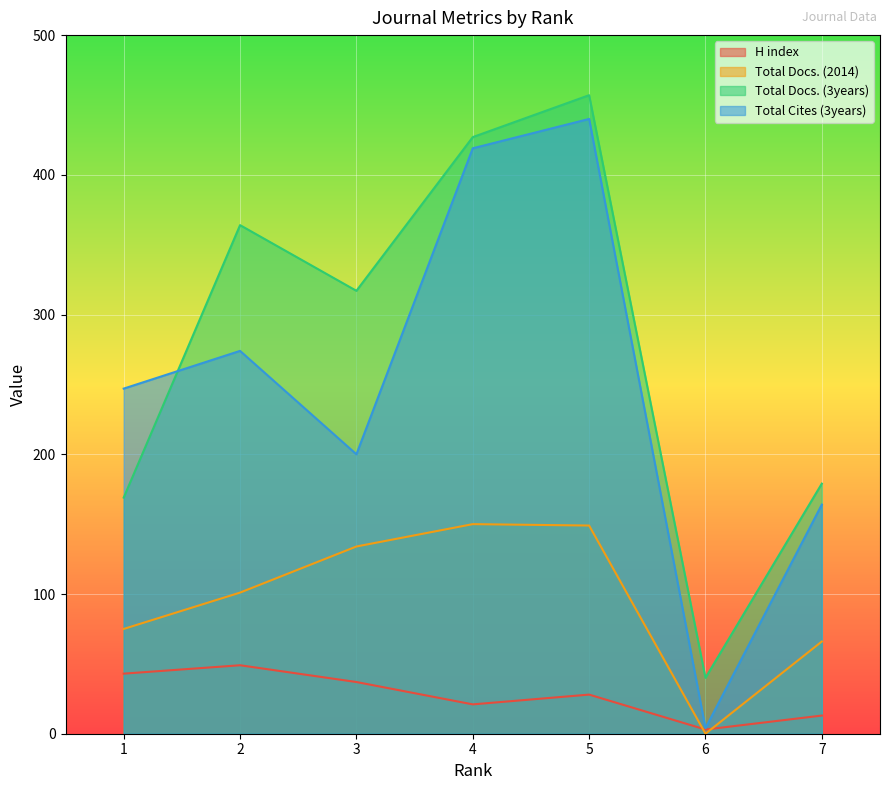

What is the total value across all series at 1?

534